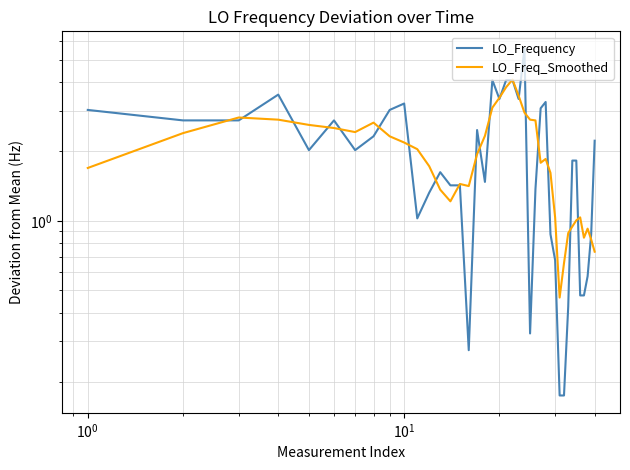

How many lines are shown in the chart?

2